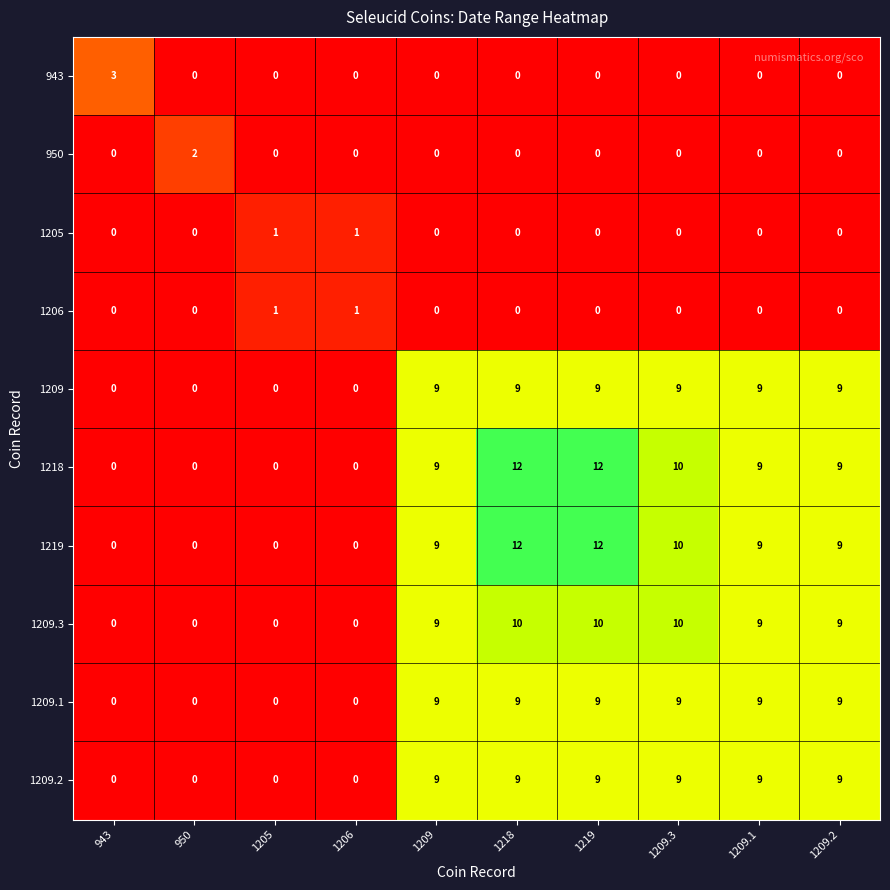

What is the sum of all 1219 values?

61